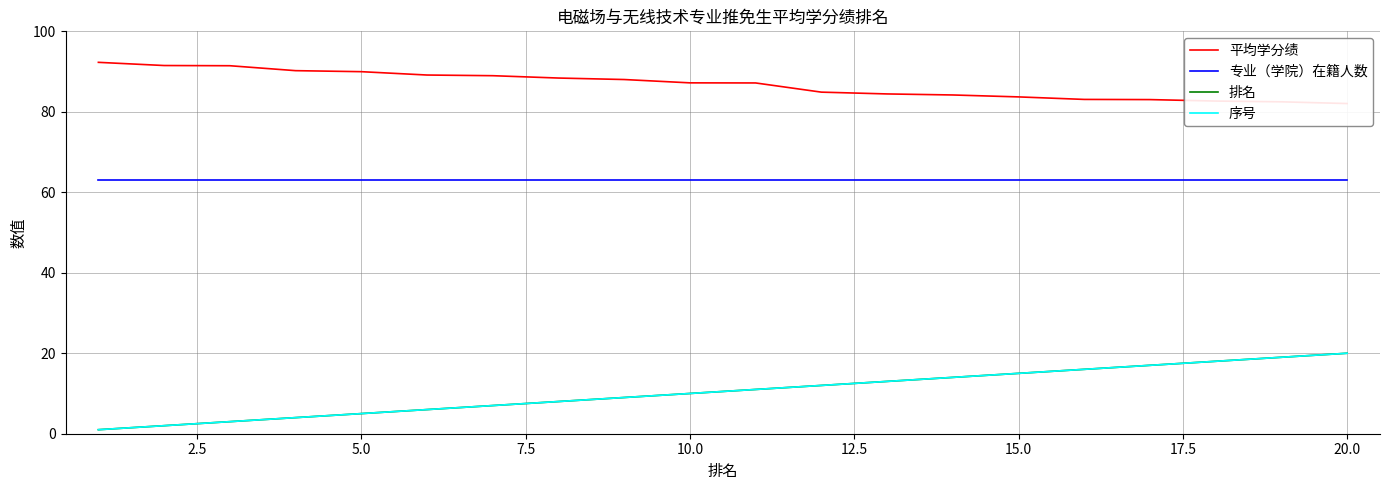

True or false: 序号 and 平均学分绩 intersect in this chart.

False